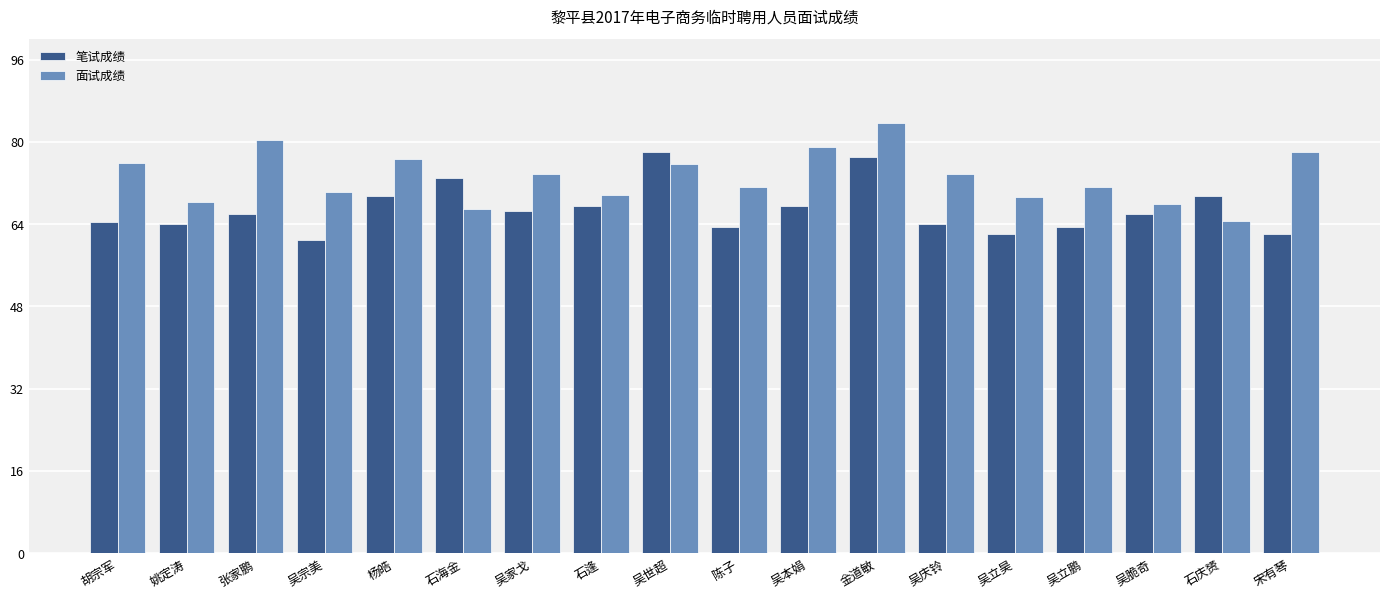

How many bars are there in total?

36